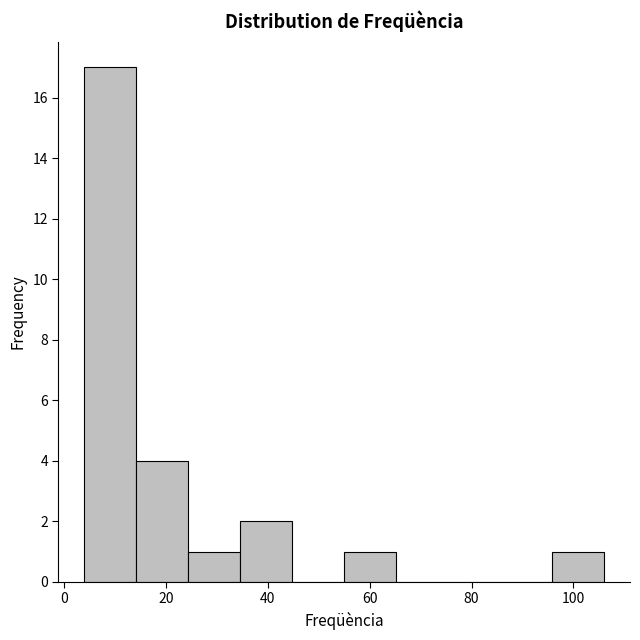

Reading left to right, transcribe this chart: for each bar, give the range it covers on the x-axis and its height. Neither the bar edges nor the heights are printed on the chart, so give them approximately, as read against the axes.

4.0 to 14.2: 17
14.2 to 24.4: 4
24.4 to 34.6: 1
34.6 to 44.8: 2
44.8 to 55.0: 0
55.0 to 65.2: 1
65.2 to 75.4: 0
75.4 to 85.6: 0
85.6 to 95.8: 0
95.8 to 106.0: 1